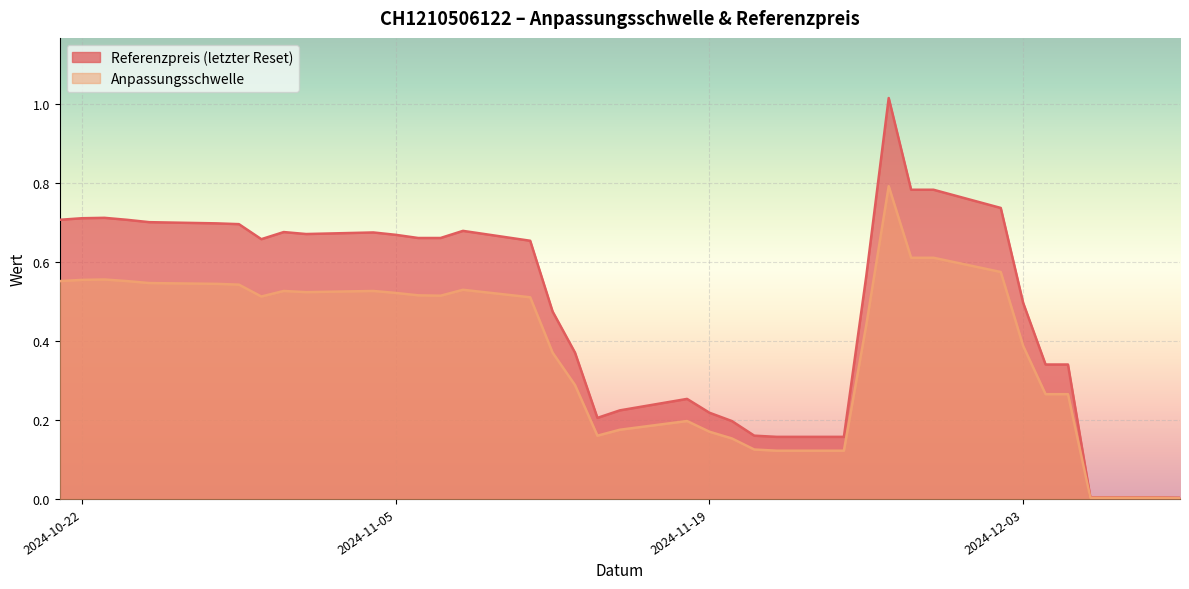

True or false: Anpassungsschwelle and Referenzpreis (letzter Reset) intersect in this chart.

False